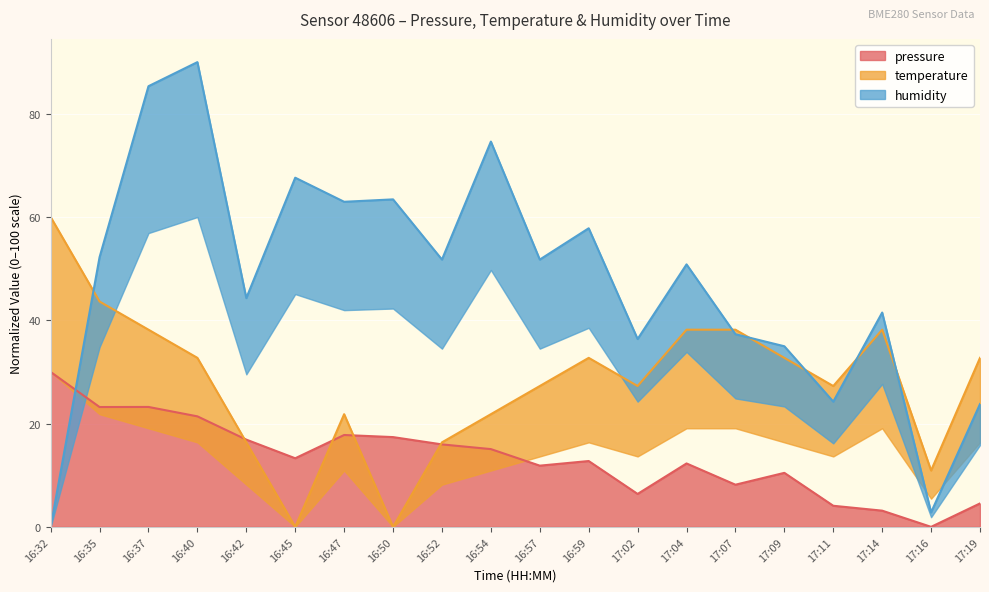

Where is the first local maximum for temperature?

16:47